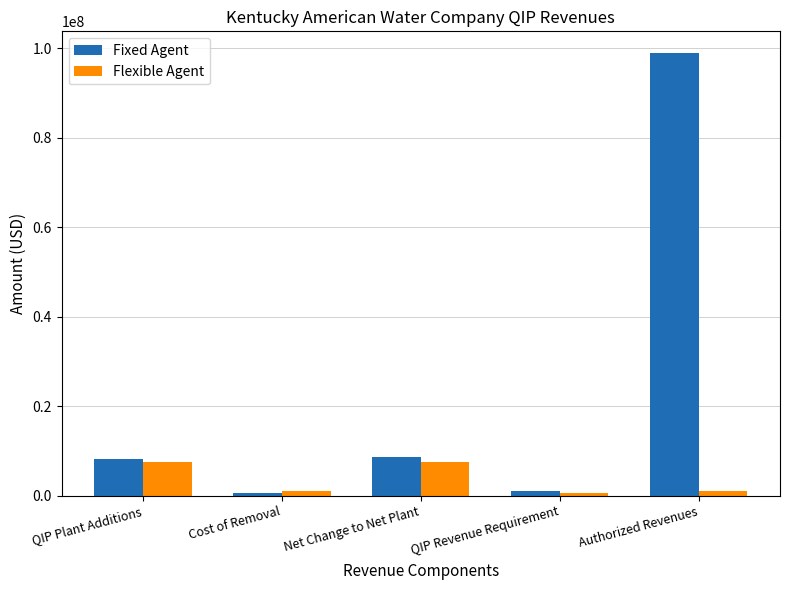

What is the value of the Flexible Agent bar at the 3rd from the left?

7624365.1